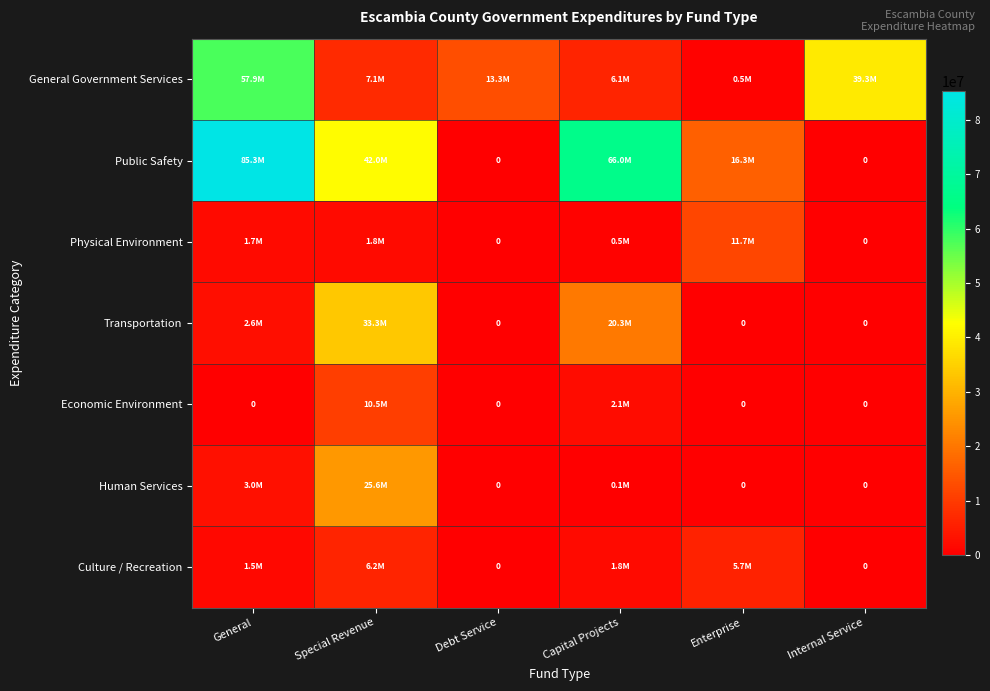

Which has a higher value, Internal Service or Debt Service?

Internal Service